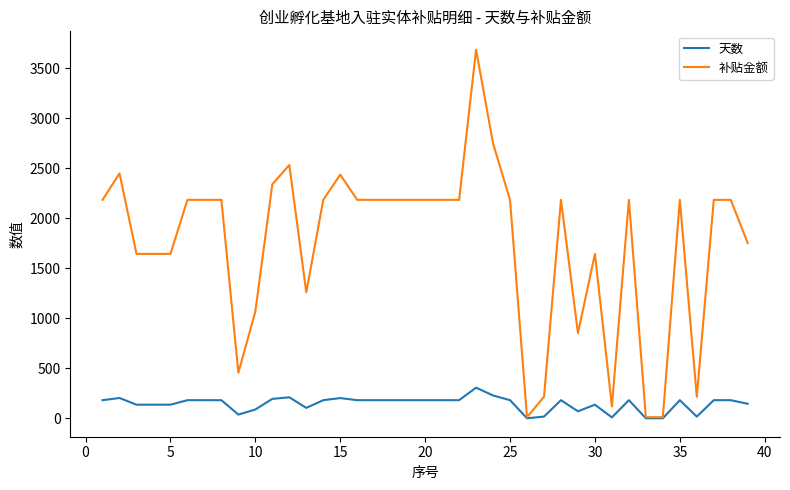

Which series has the largest total across all categories?

补贴金额